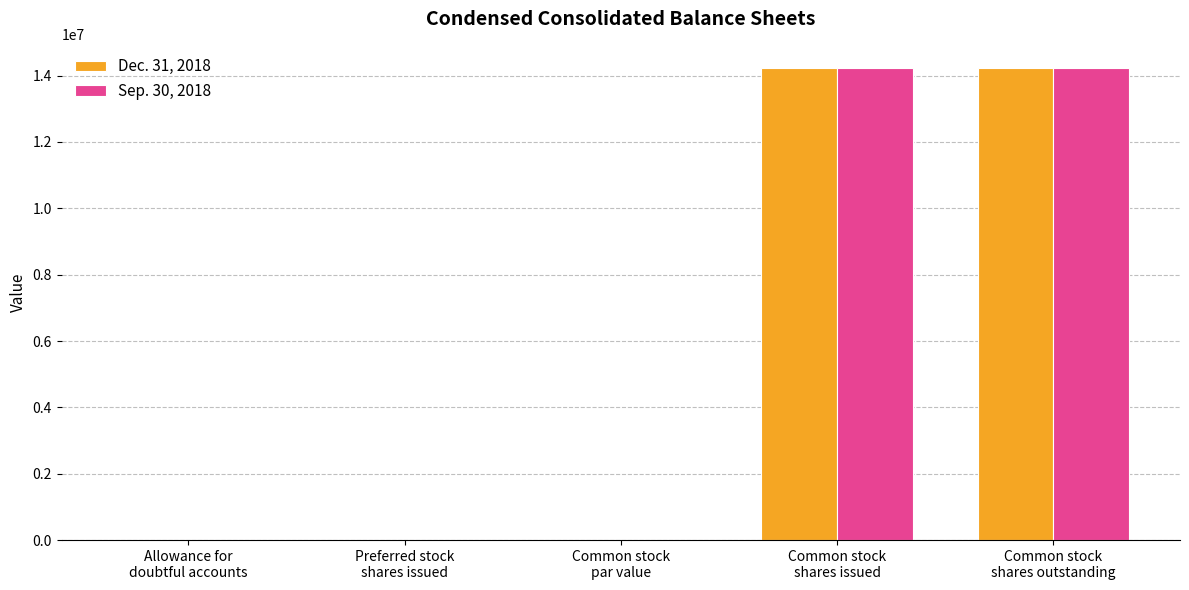

How many distinct data groups are displayed?

2